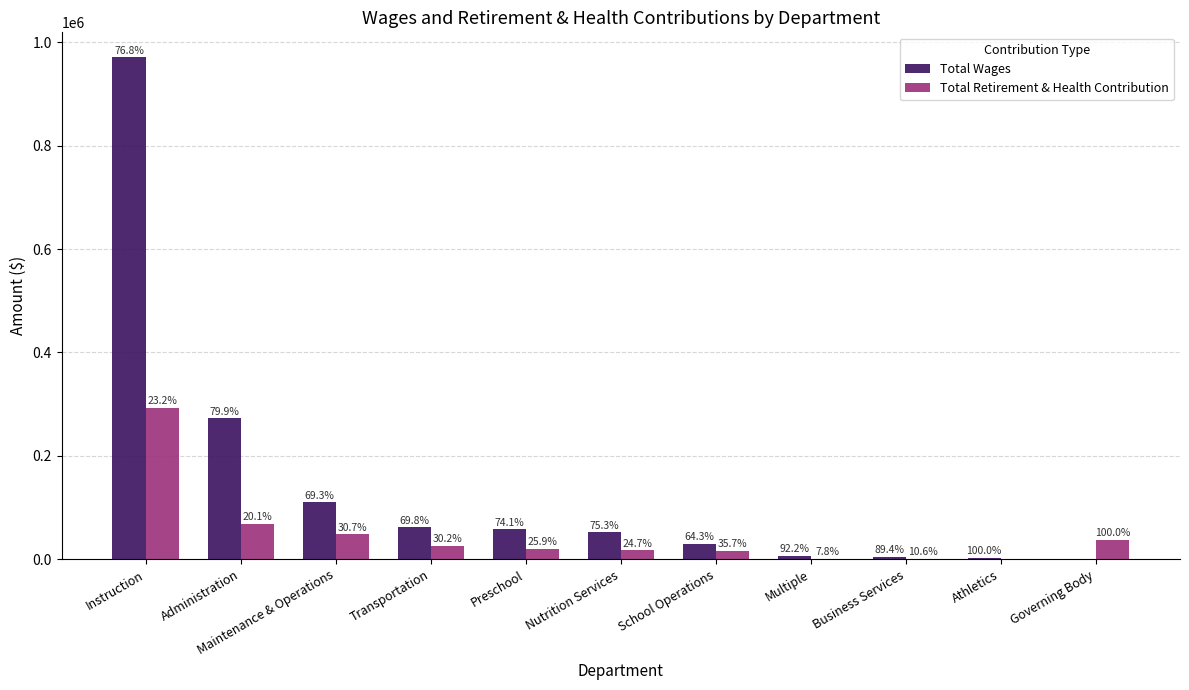

What position from the right is Governing Body?

1